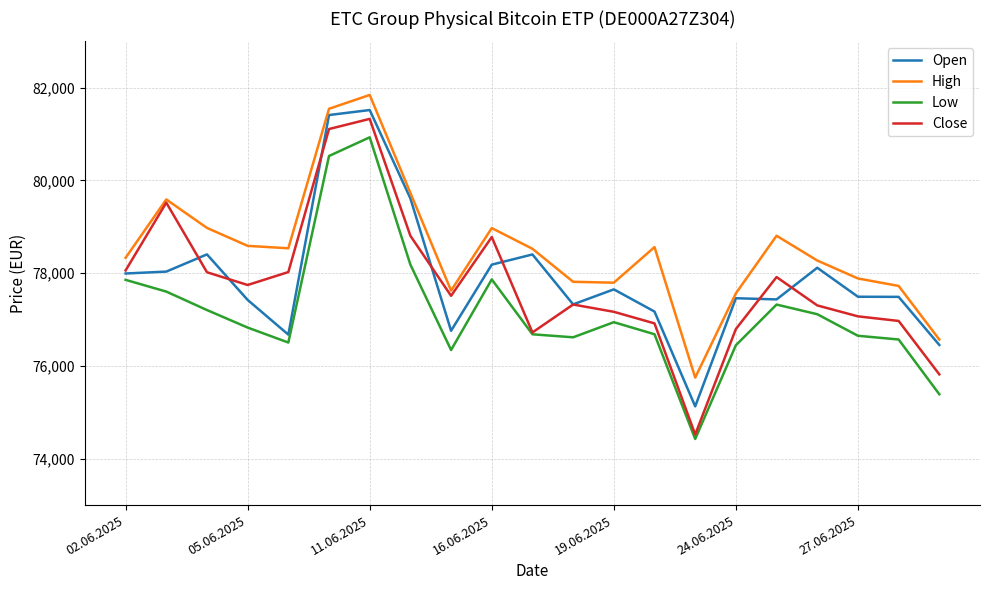

What is the greatest value displayed?

81844